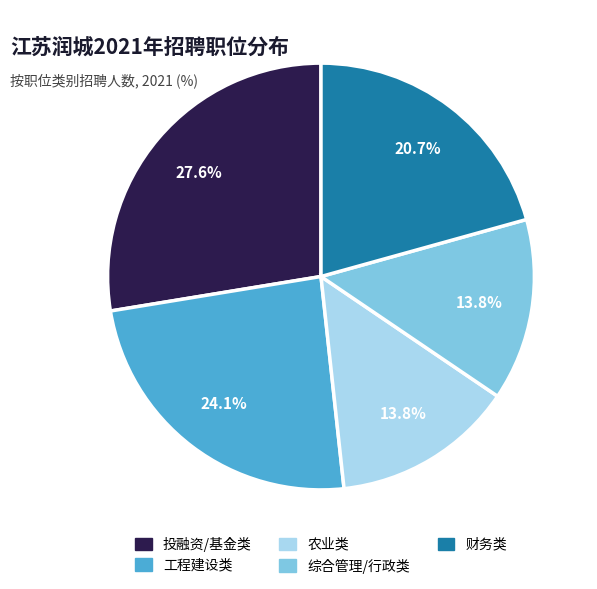

Is there a majority slice in this chart?

No